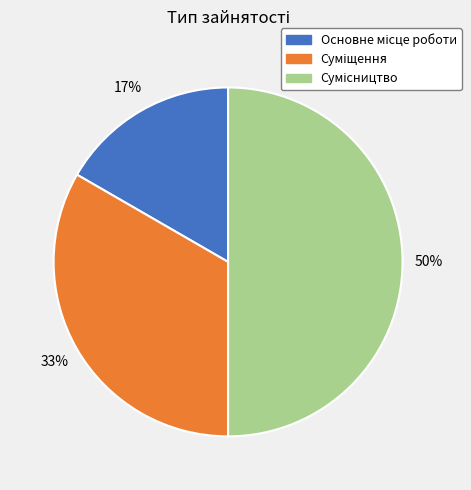

To the nearest percent, what is the average slice percentage?

33%